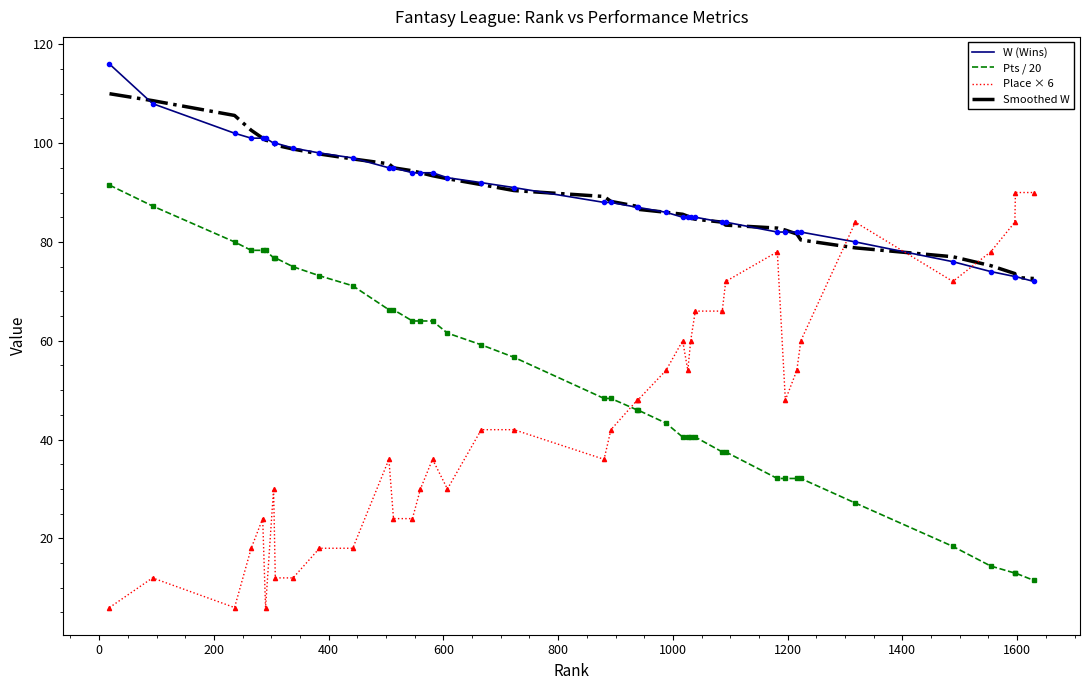

What is the difference between the maximum and minimum values in the Place × 6 series?

84.0